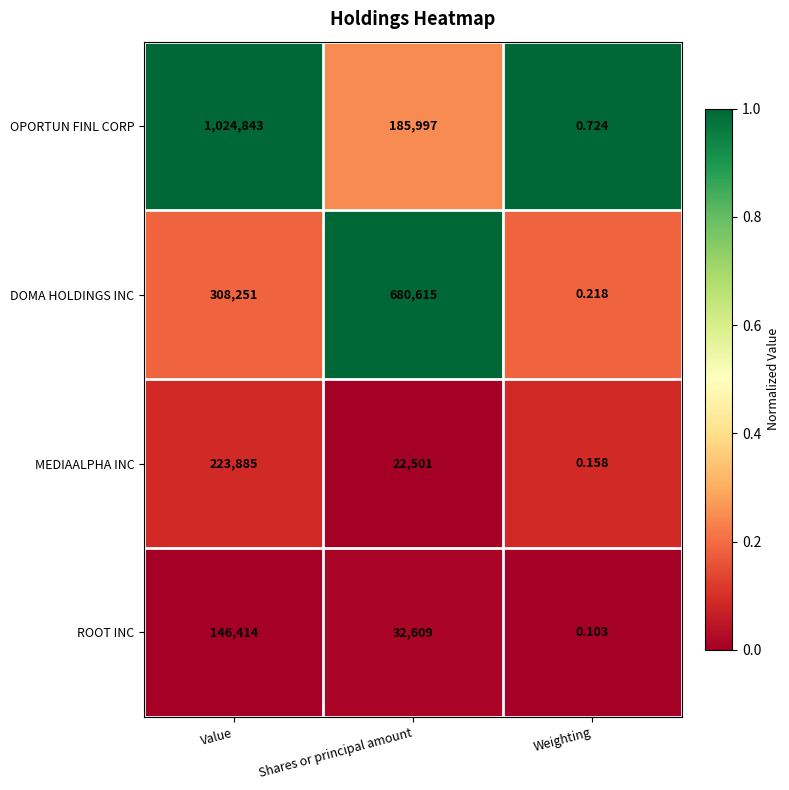

At which category is the sum across all series the highest?

Value